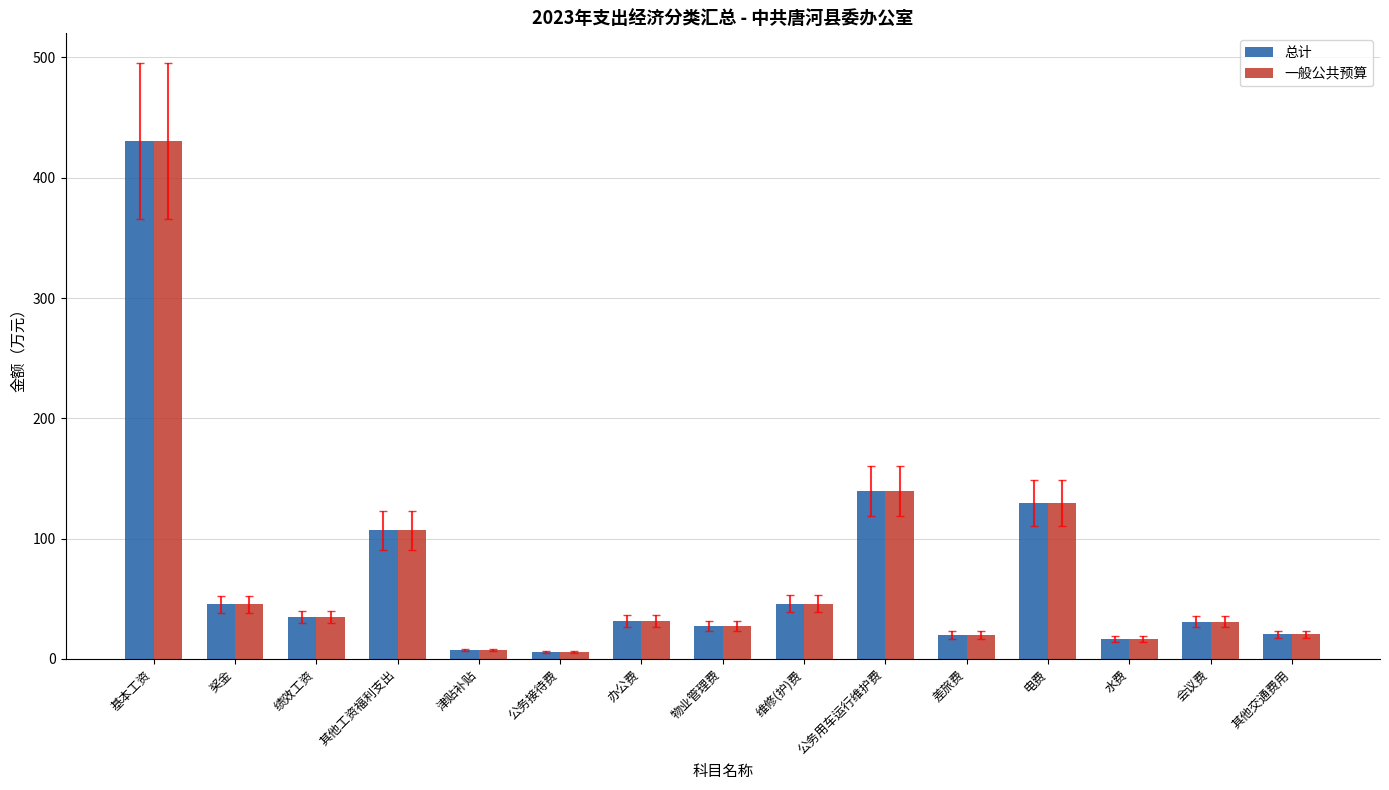

How many distinct data groups are displayed?

2